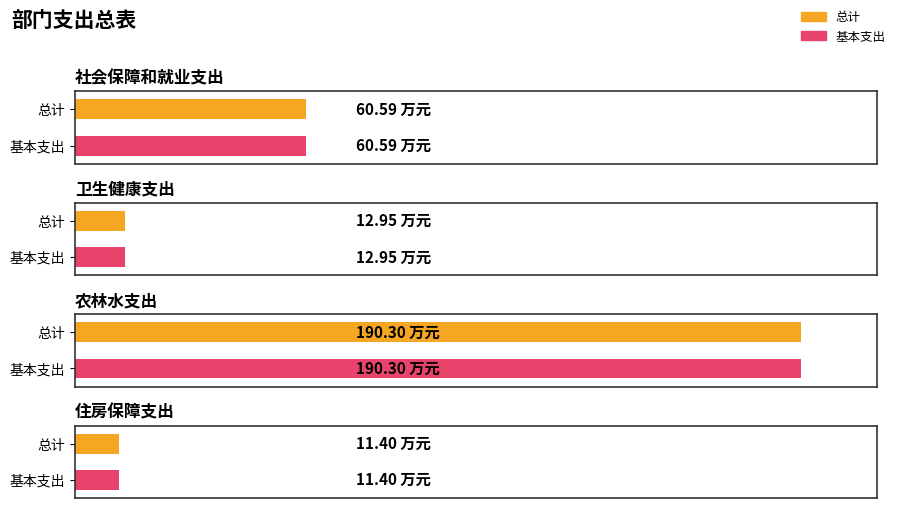

Reading left to right, transcribe all the data shown in this chart.

总计: 社会保障和就业支出=60.6	卫生健康支出=12.9	农林水支出=190.3	住房保障支出=11.4
基本支出: 社会保障和就业支出=60.6	卫生健康支出=12.9	农林水支出=190.3	住房保障支出=11.4